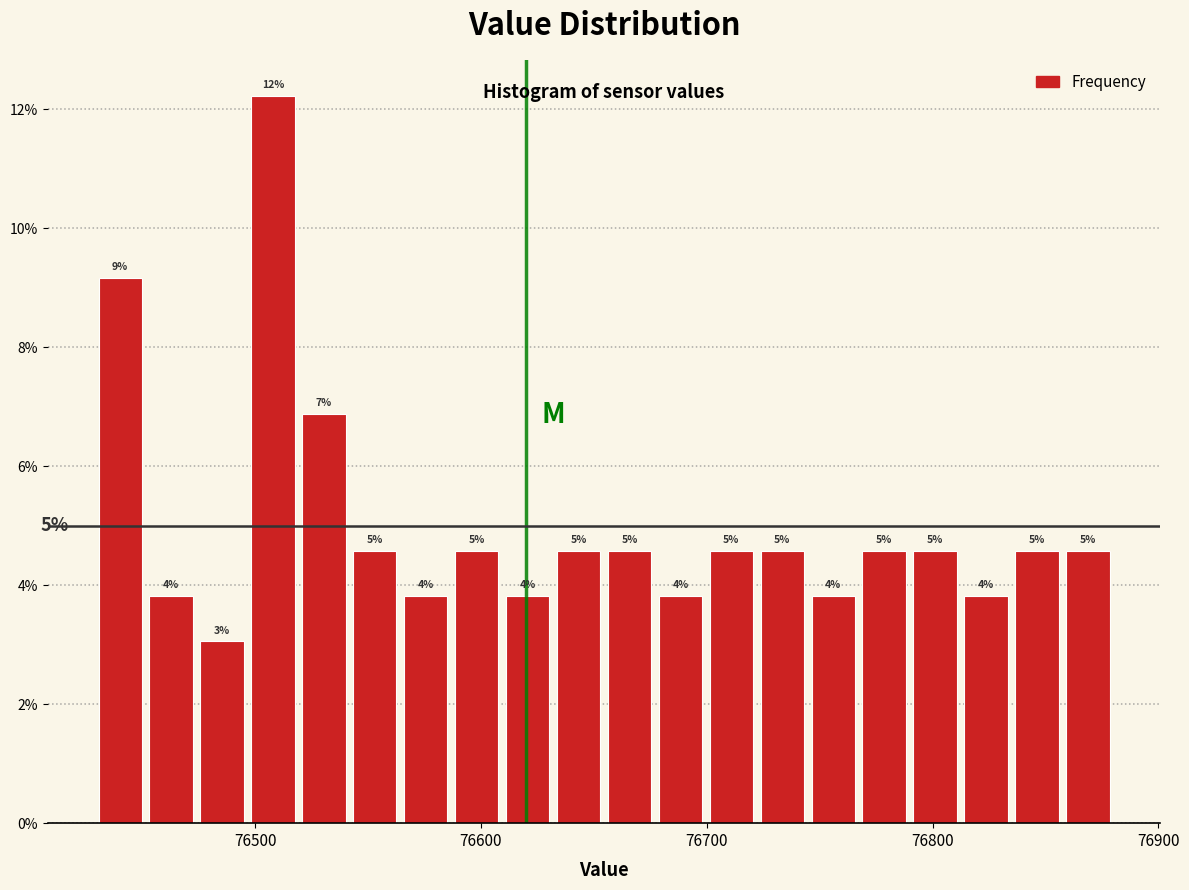

Read against the x-axis, roughly where is the centre of the tallest bar?

76510